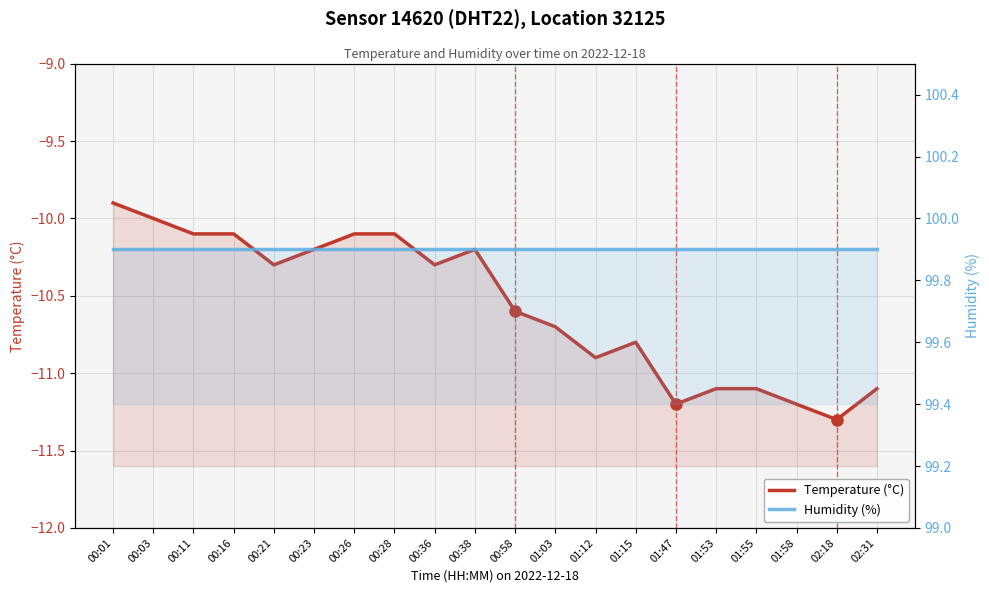

At which category does Temperature (°C) reach its first local valley?

00:21